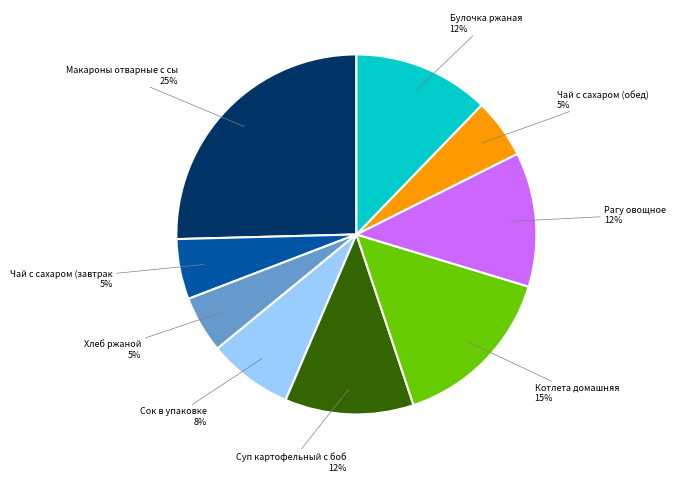

Is there any slice that represents more than half of the pie?

No